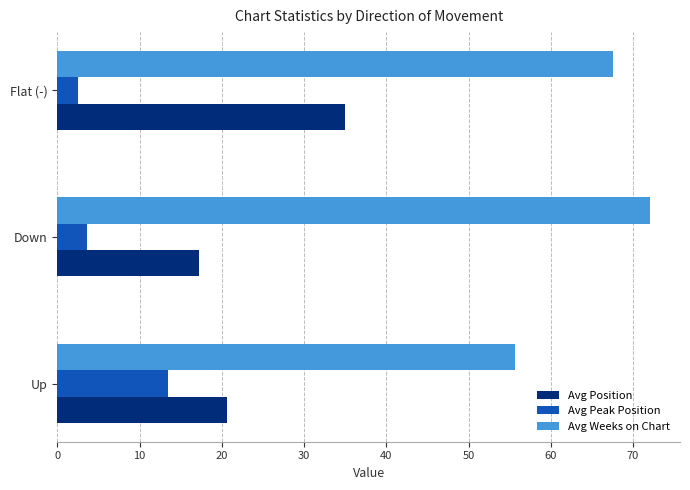

Which series has the widest spread of values?

Avg Position